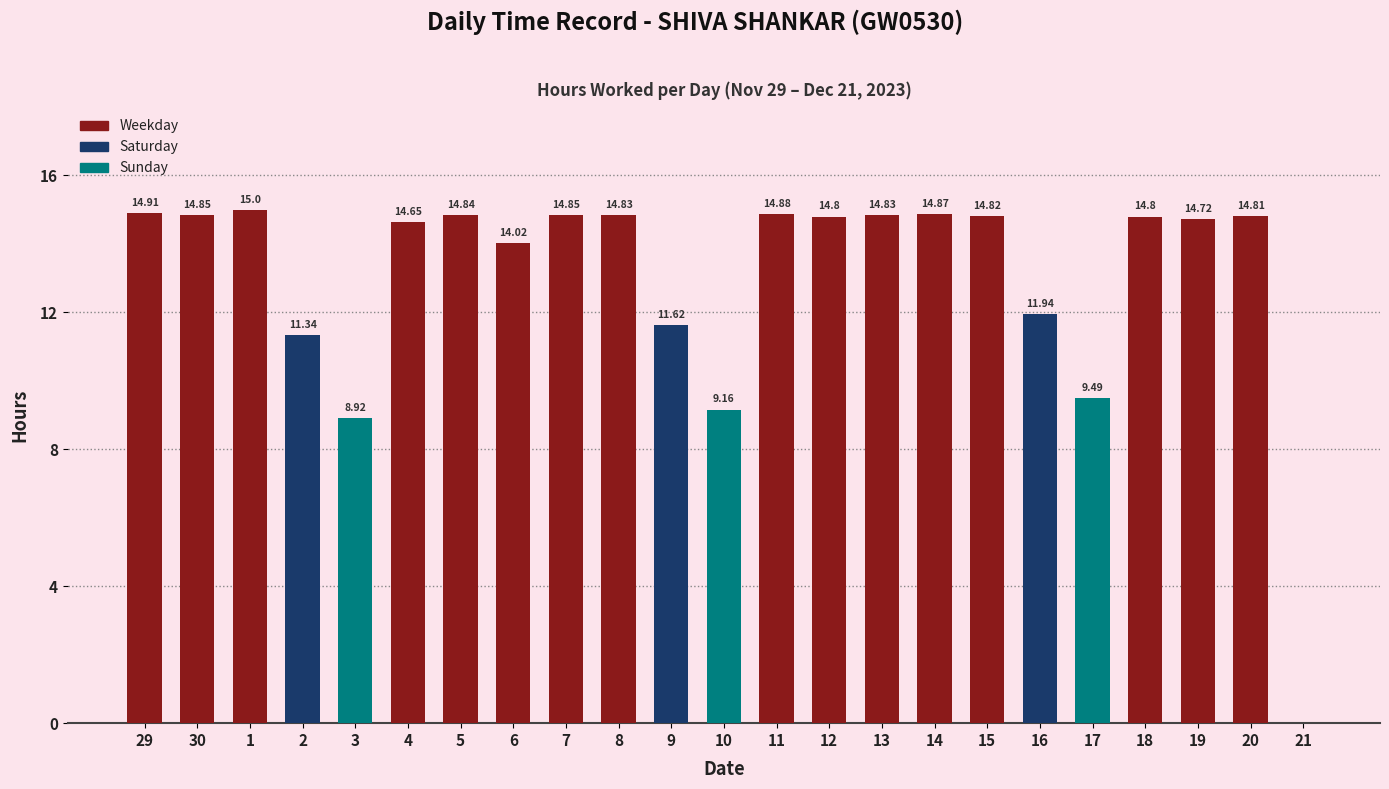

What is the change in value from 14 to 21?

-14.9